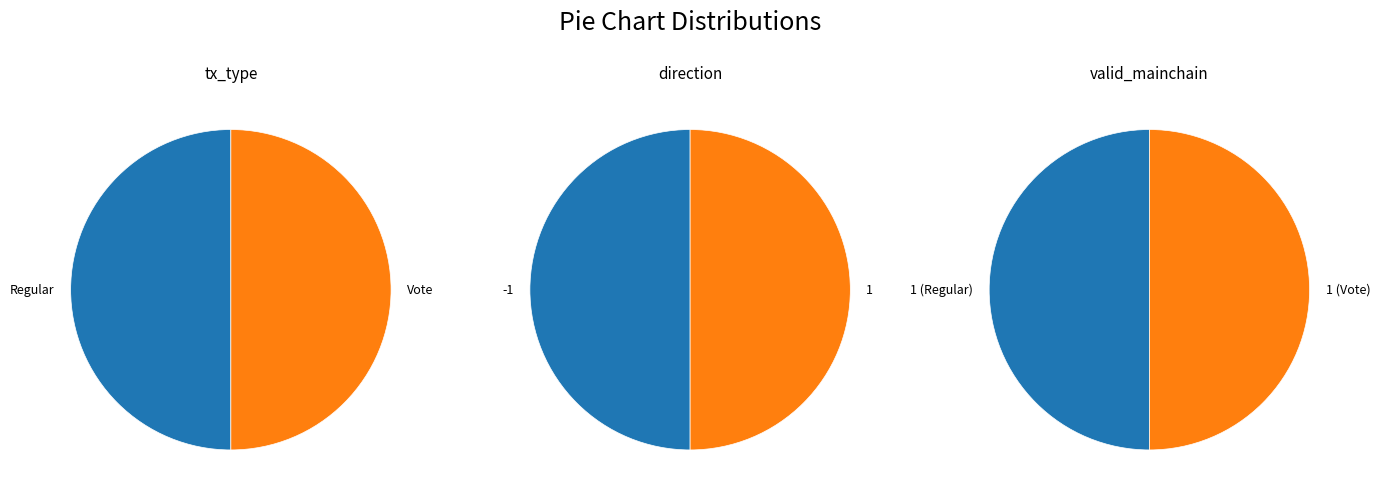

Is there a majority slice in this chart?

No